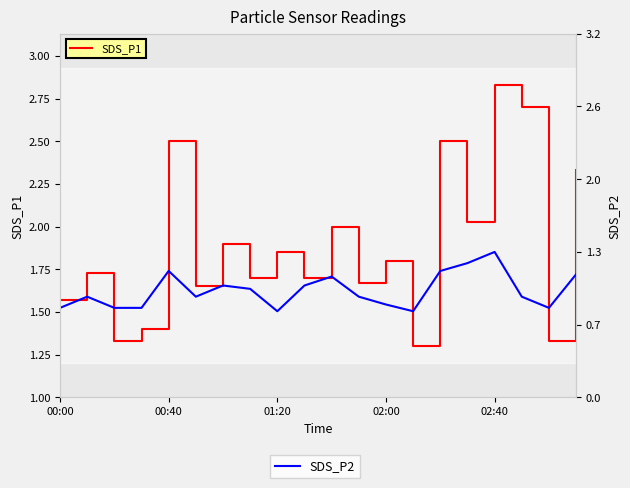

True or false: SDS_P2 has more than 0 points higher than both neighbors.

True